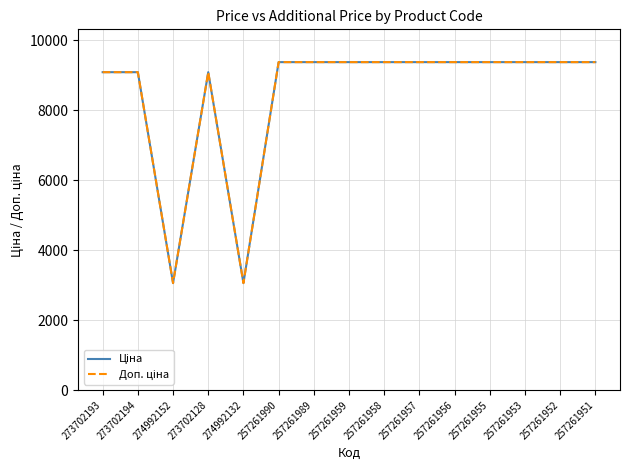

At how many categories does at least one series exceed 7304?

13